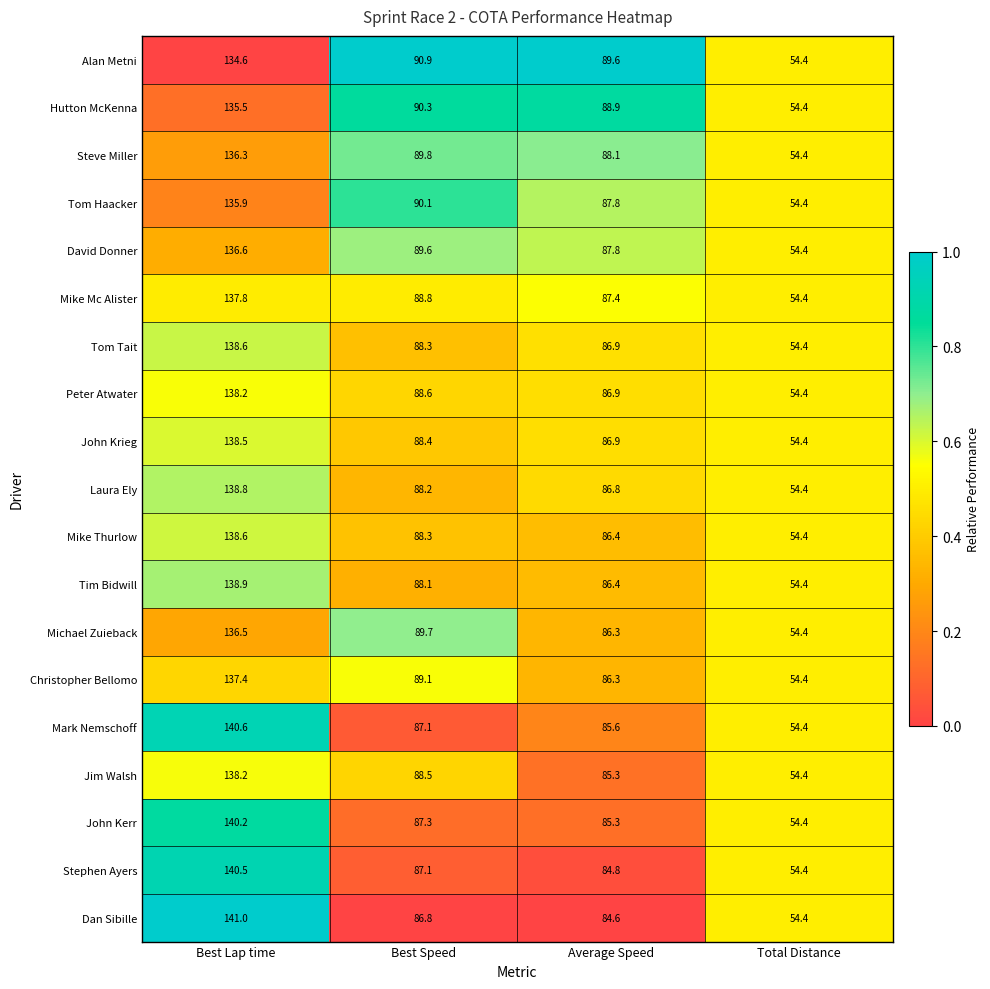

At which label is Alan Metni closest to 94?

Best Speed